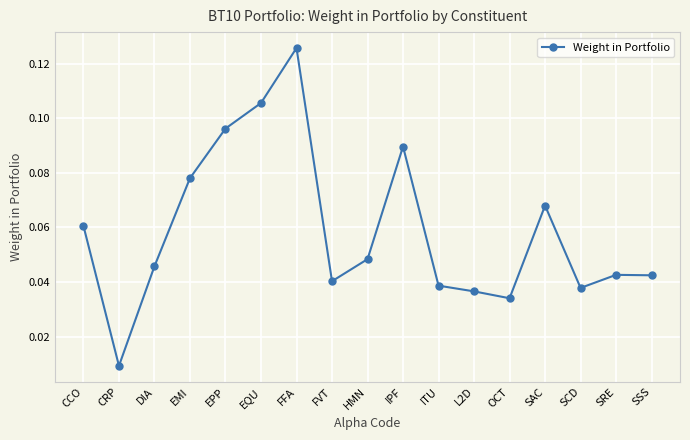

How many interior local valleys (lower than both neighbors) does the data have?

4